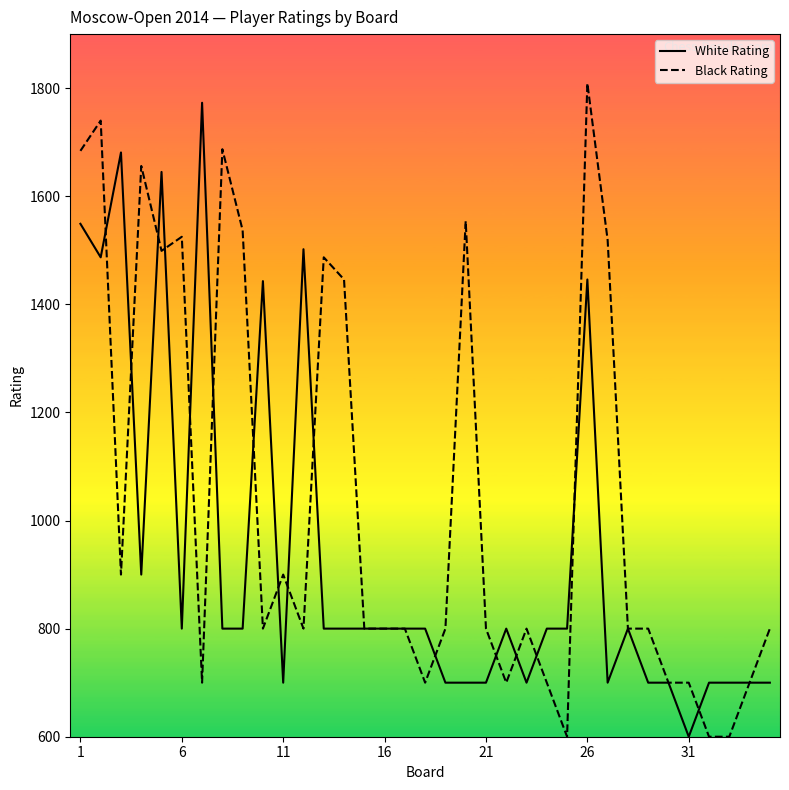

Rank the series by their average value, from lowest to highest.

White Rating, Black Rating